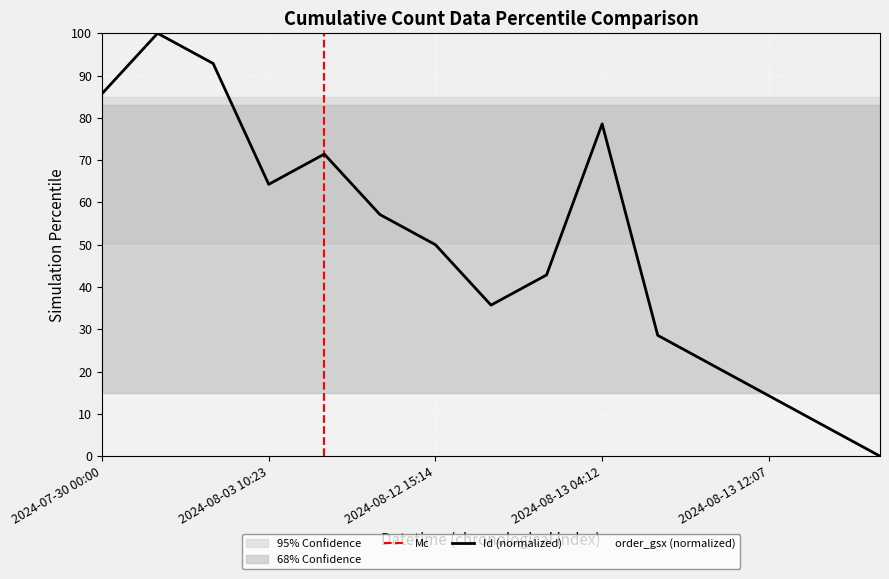

What value does the data have at 2024-07-30 17:52?

92.9